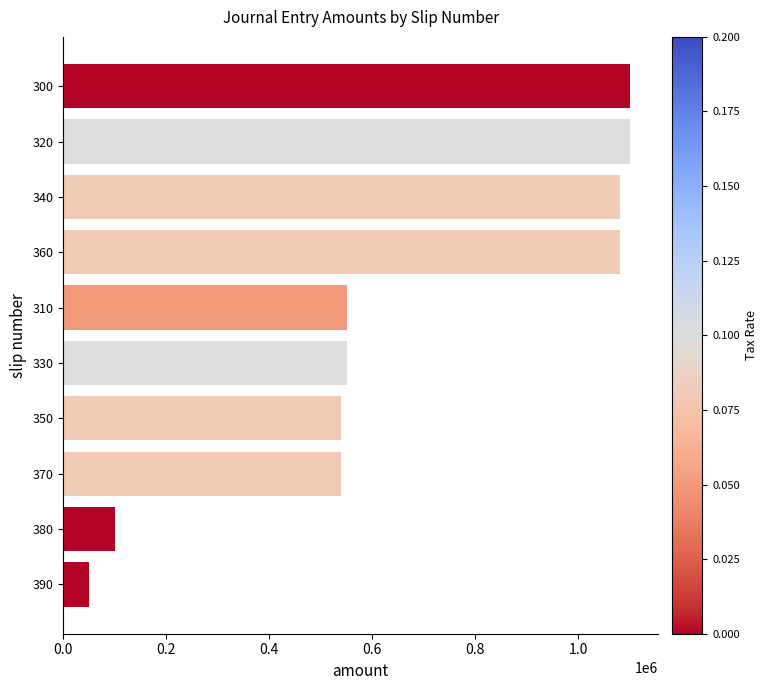

Reading bottom to top, list all the values displayed in this chart.

390=50000	380=100000	370=540000	350=540000	330=550000	310=550000	360=1080000	340=1080000	320=1100000	300=1100000